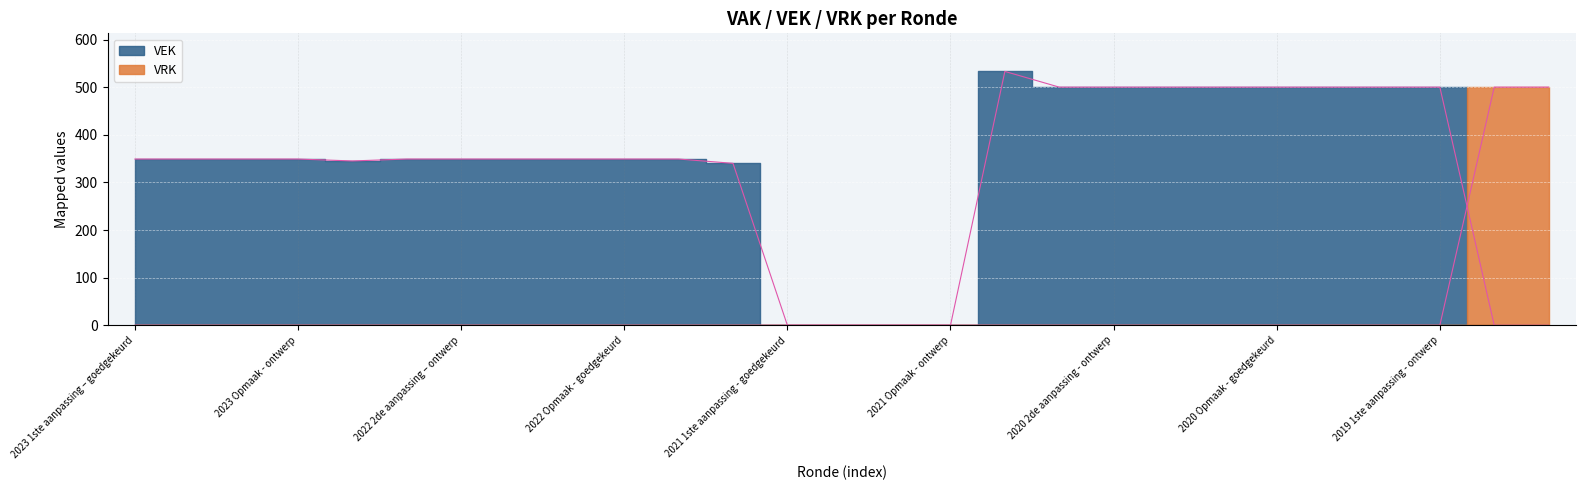

What is the maximum value for VEK?

533